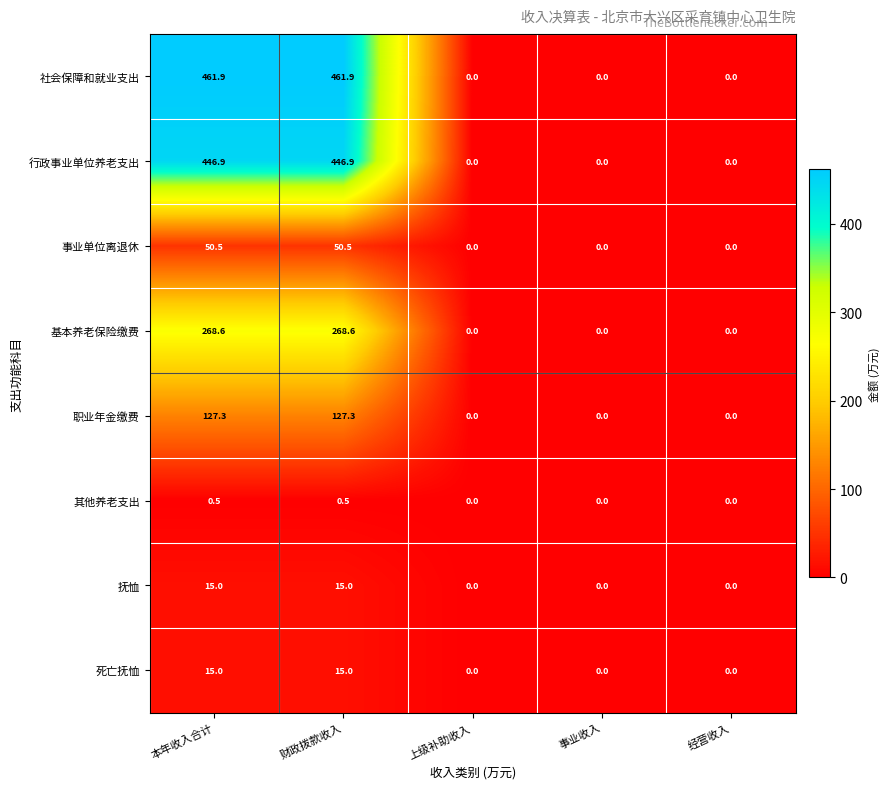

Which series has the largest range (max minus min)?

社会保障和就业支出